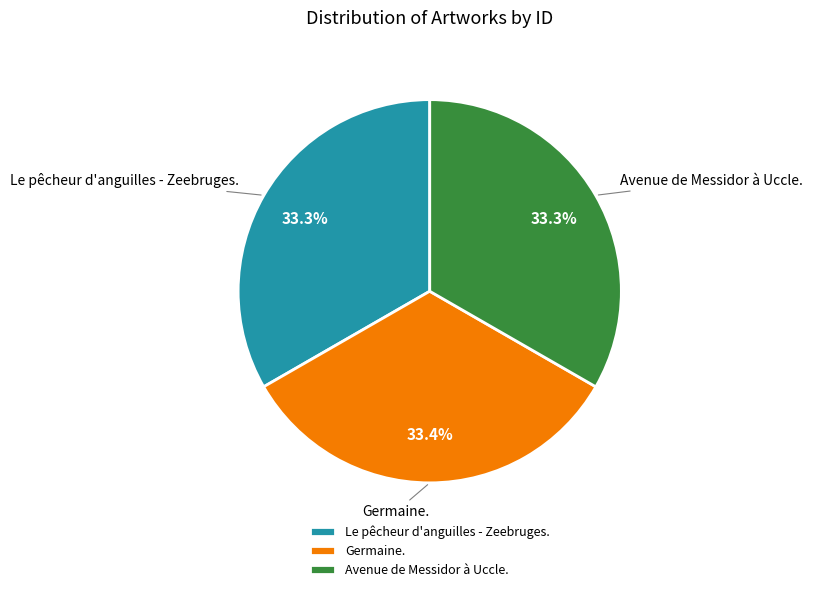

What portion of the pie excludes Germaine.?

66.6%